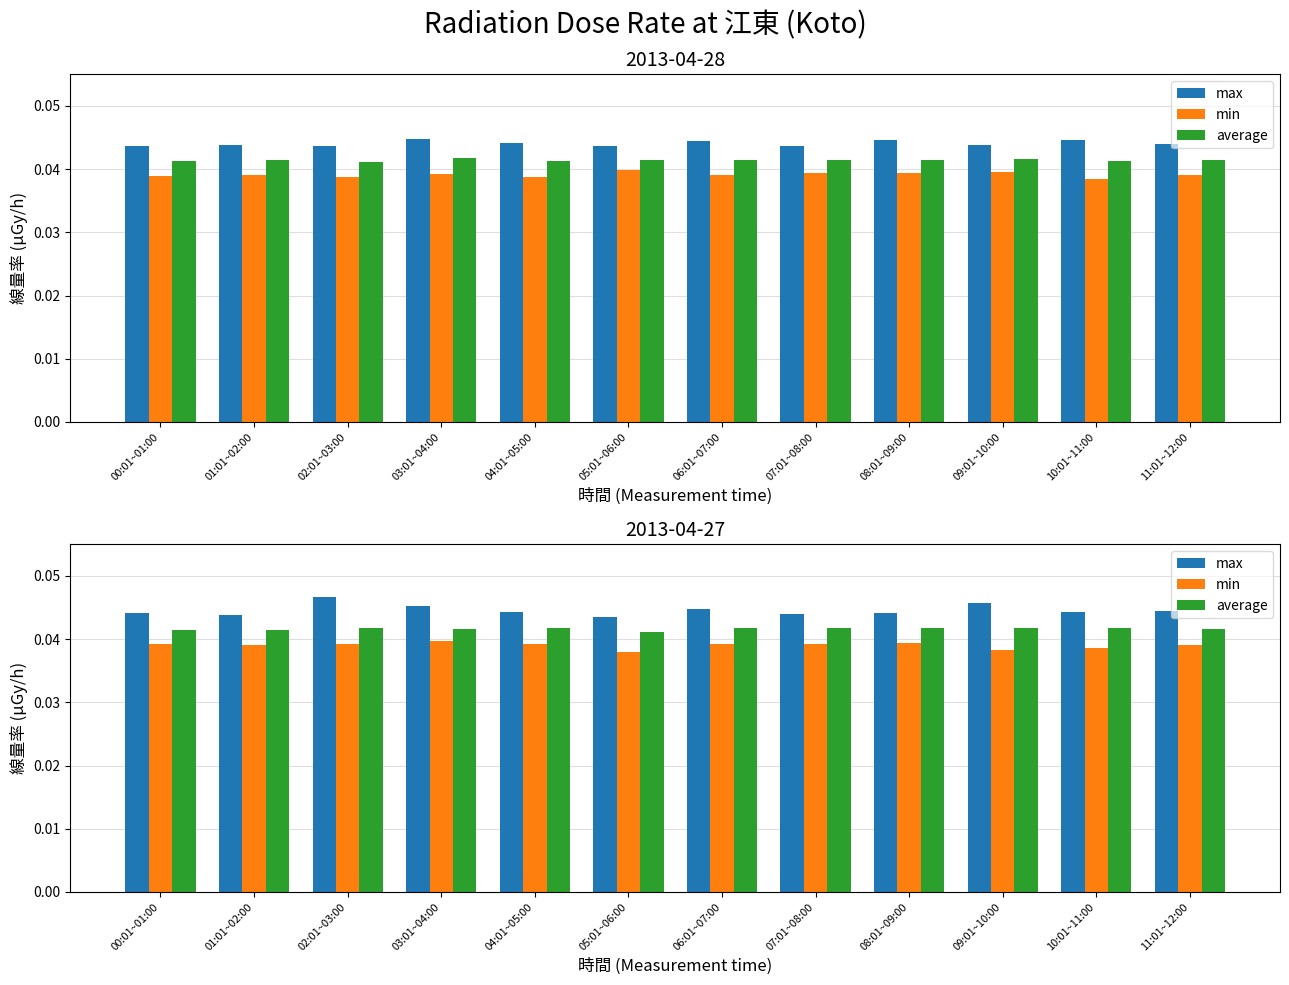

Are the bars grouped side by side (vs. stacked)?

Yes